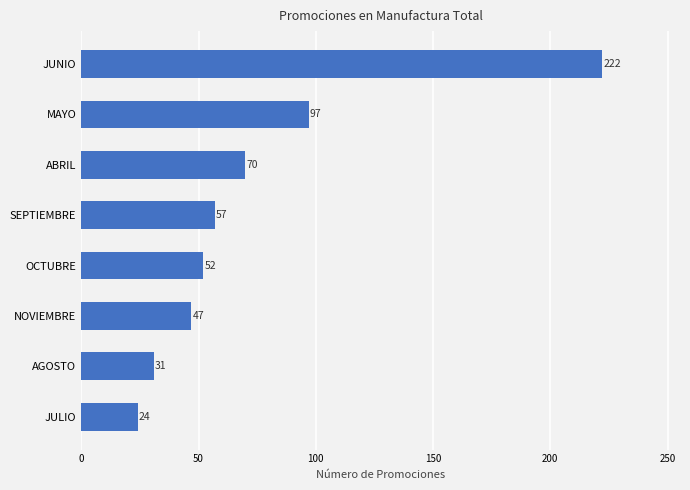

Where is the data nearest to the value 123?

MAYO